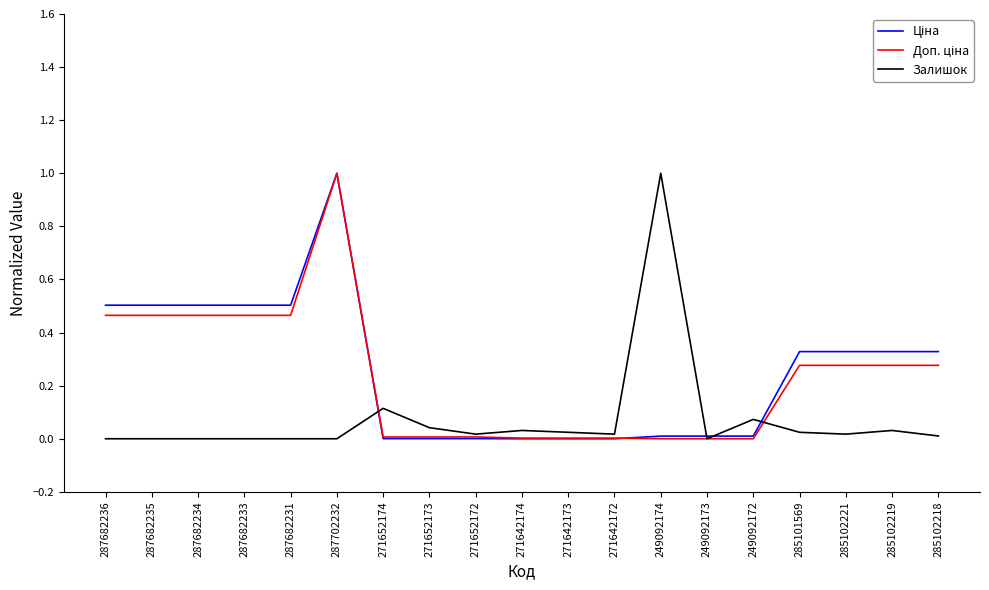

What is the maximum value shown in the chart?

1.0